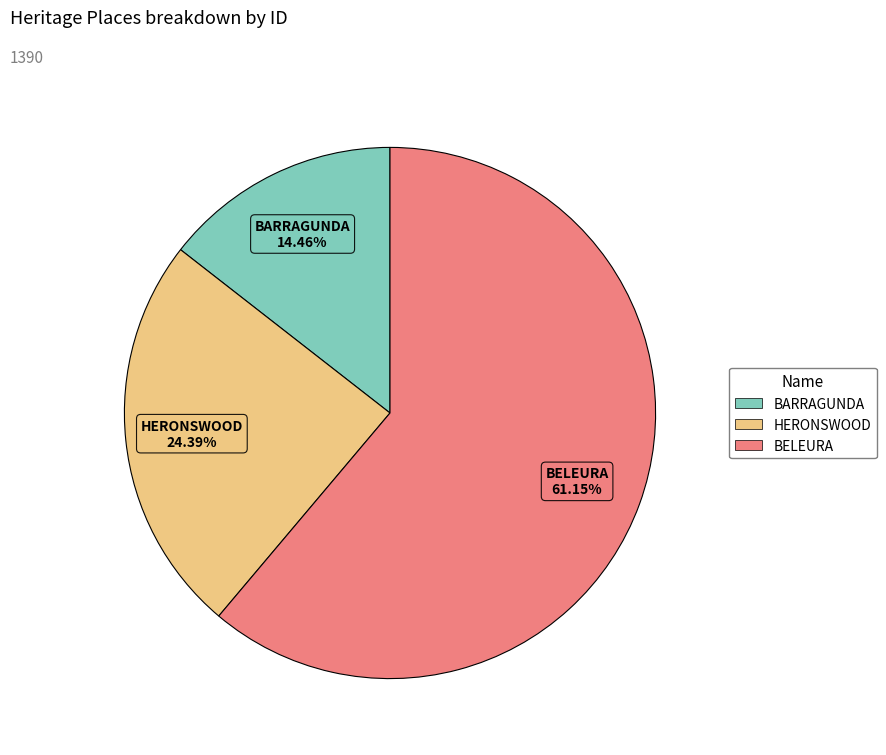

Combined, do HERONSWOOD and BARRAGUNDA account for over 50%?

No